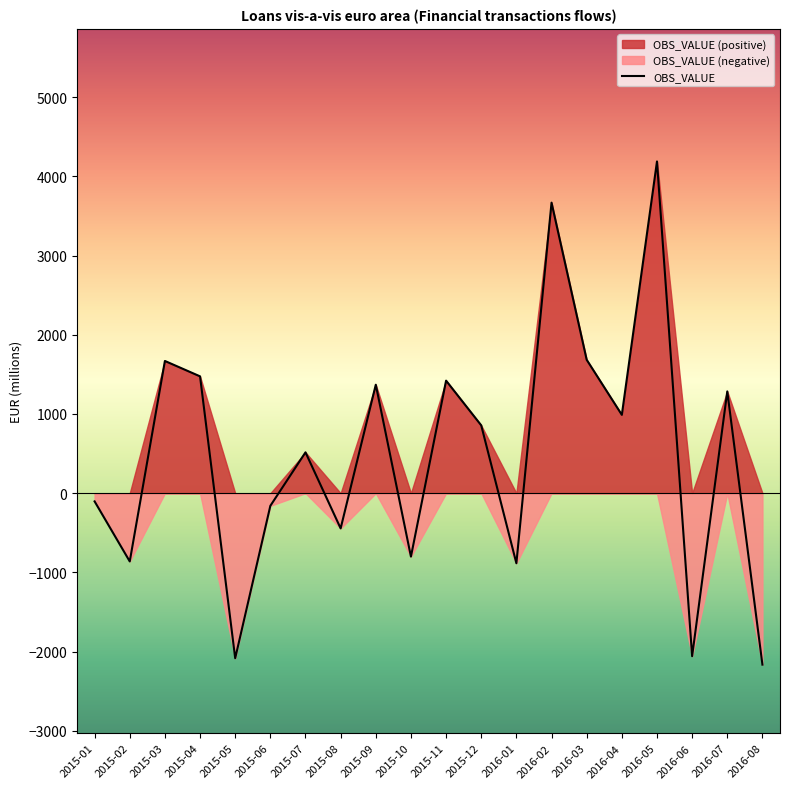

At which label does the data first exceed 856?

2015-03